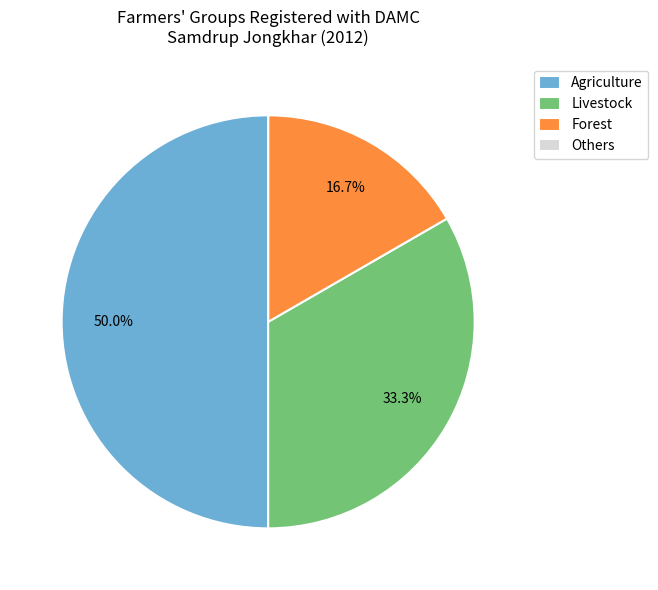

To the nearest percent, what is the difference between the largest and smallest slice percentages?

50%